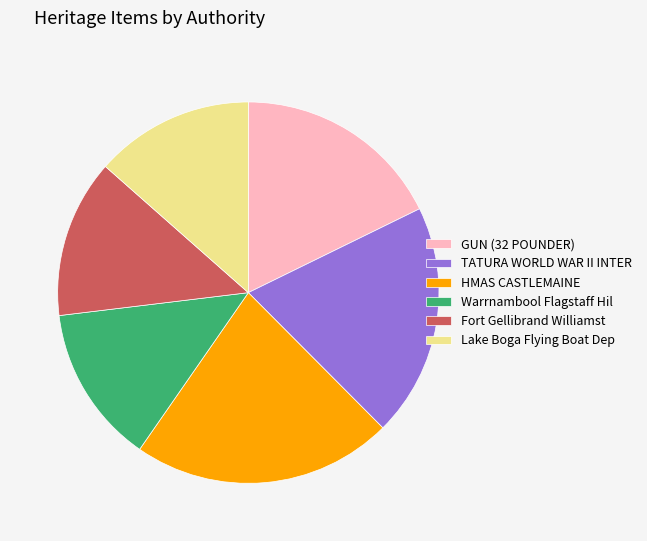

Count the number of slices in the pie.

6